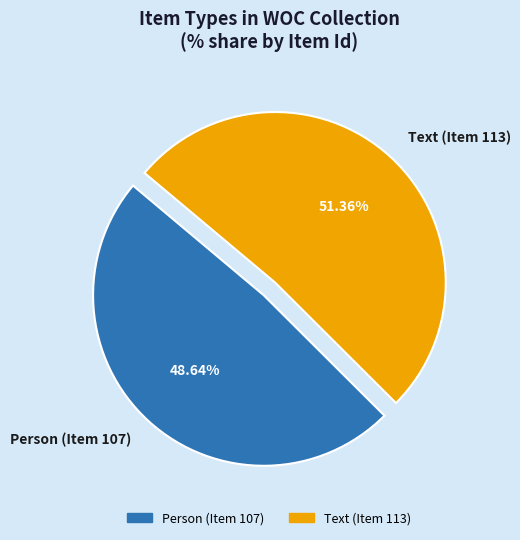

To the nearest percent, what percentage of the pie is Text (Item 113)?

51%